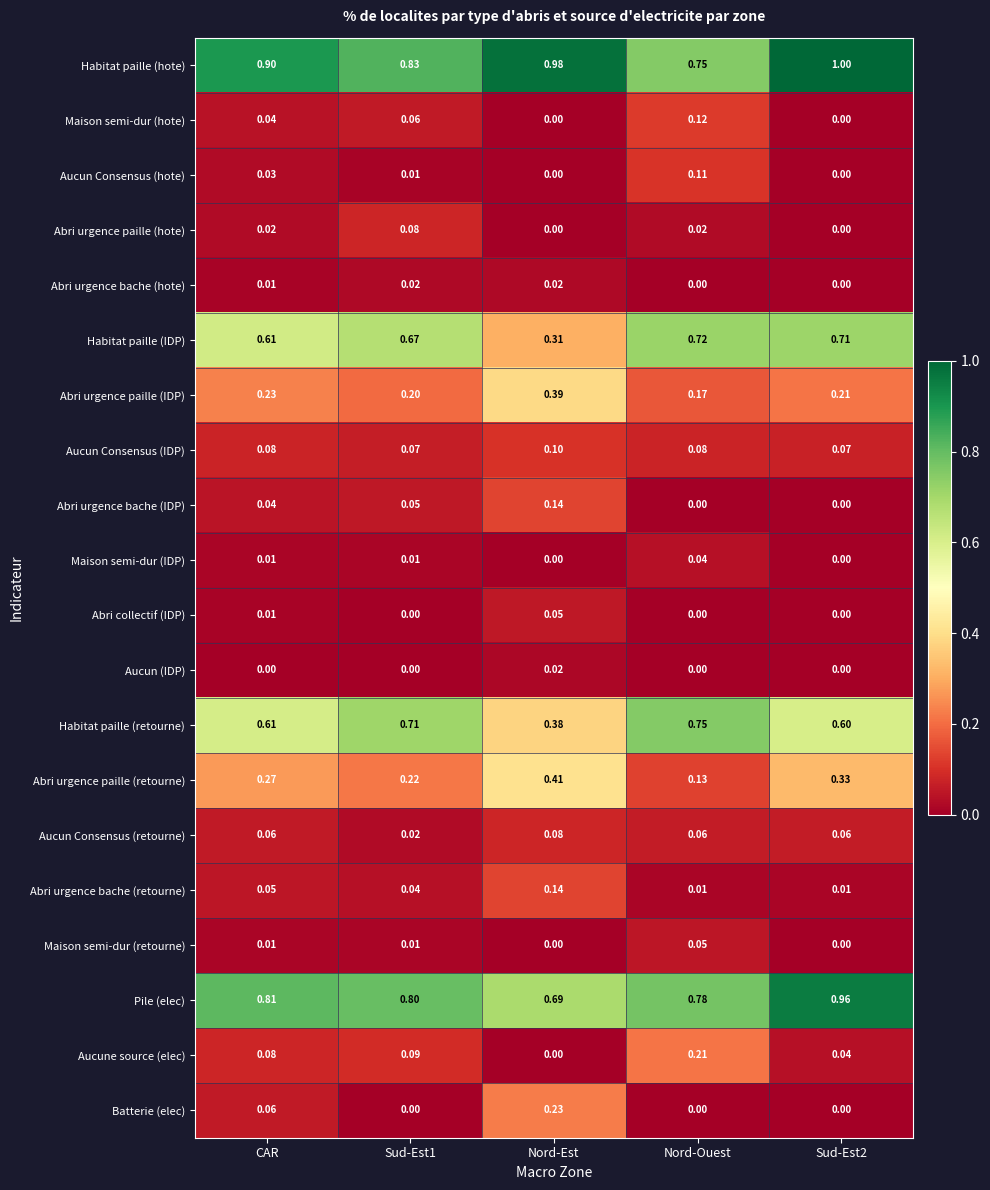

At which category is the sum across all series the highest?

Nord-Ouest